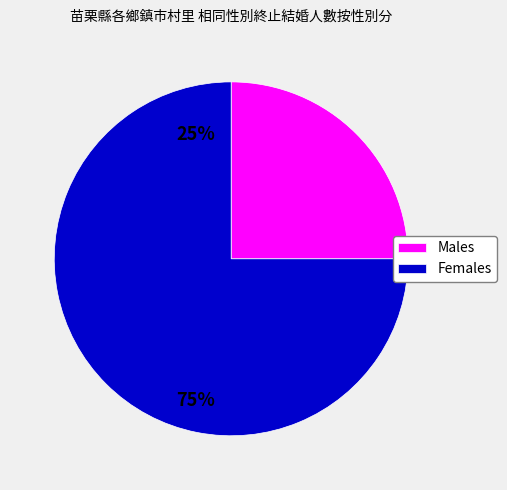

Approximately how many times larger is the value at Females compared to Males?

3.0